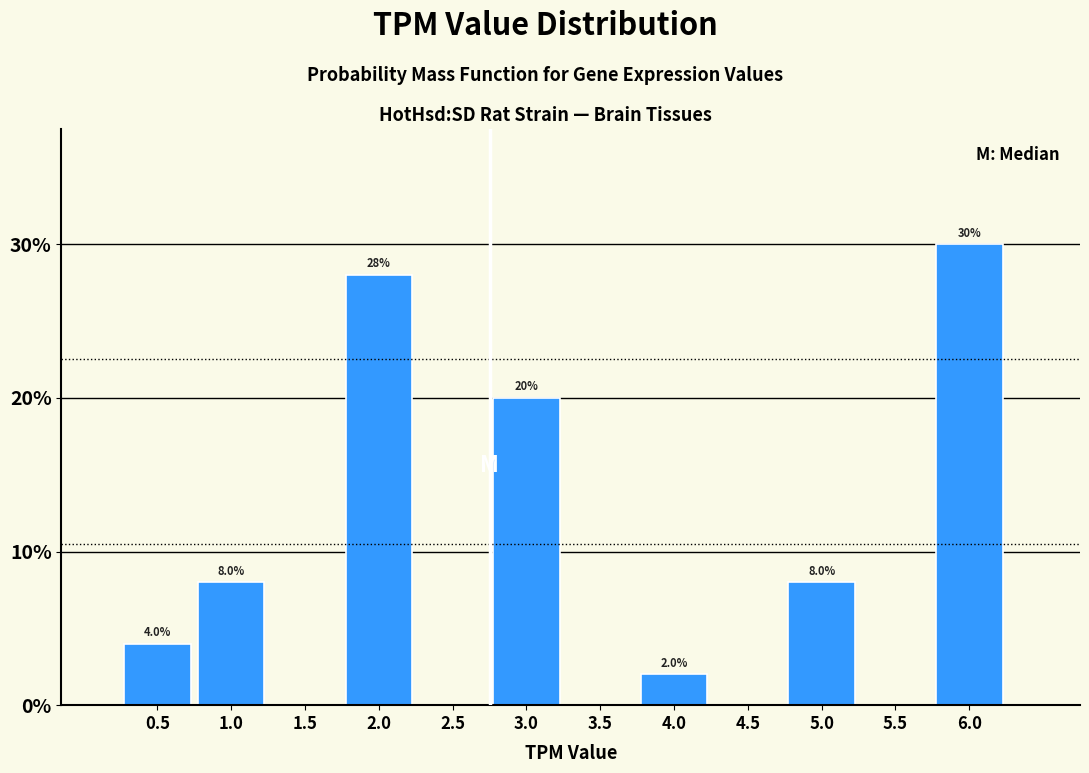

Reading left to right, what are all the values shown in this chart?

0.5=4.0	1.0=8.0	1.5=0.0	2.0=28.0	2.5=0.0	3.0=20.0	3.5=0.0	4.0=2.0	4.5=0.0	5.0=8.0	5.5=0.0	6.0=30.0